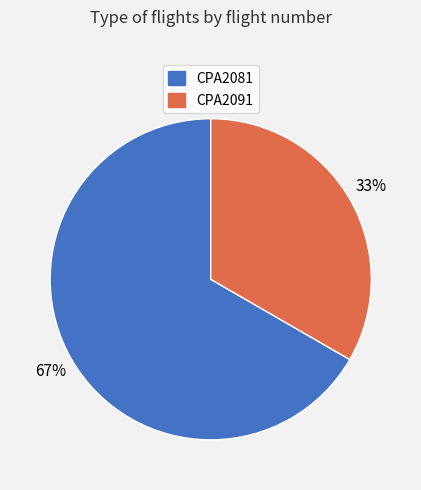

What percentage is the CPA2091 slice, to the nearest percent?

33%